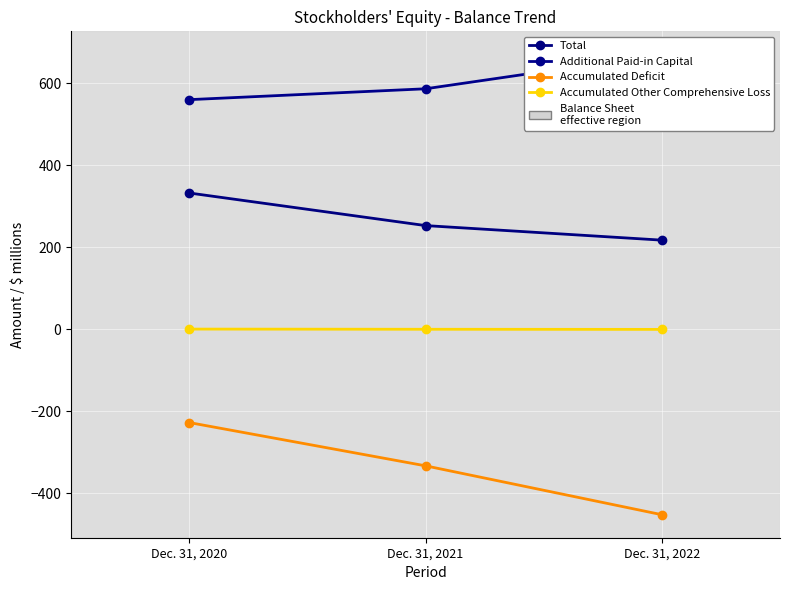

What is the difference between the highest and lowest values at Dec. 31, 2020?

787.6